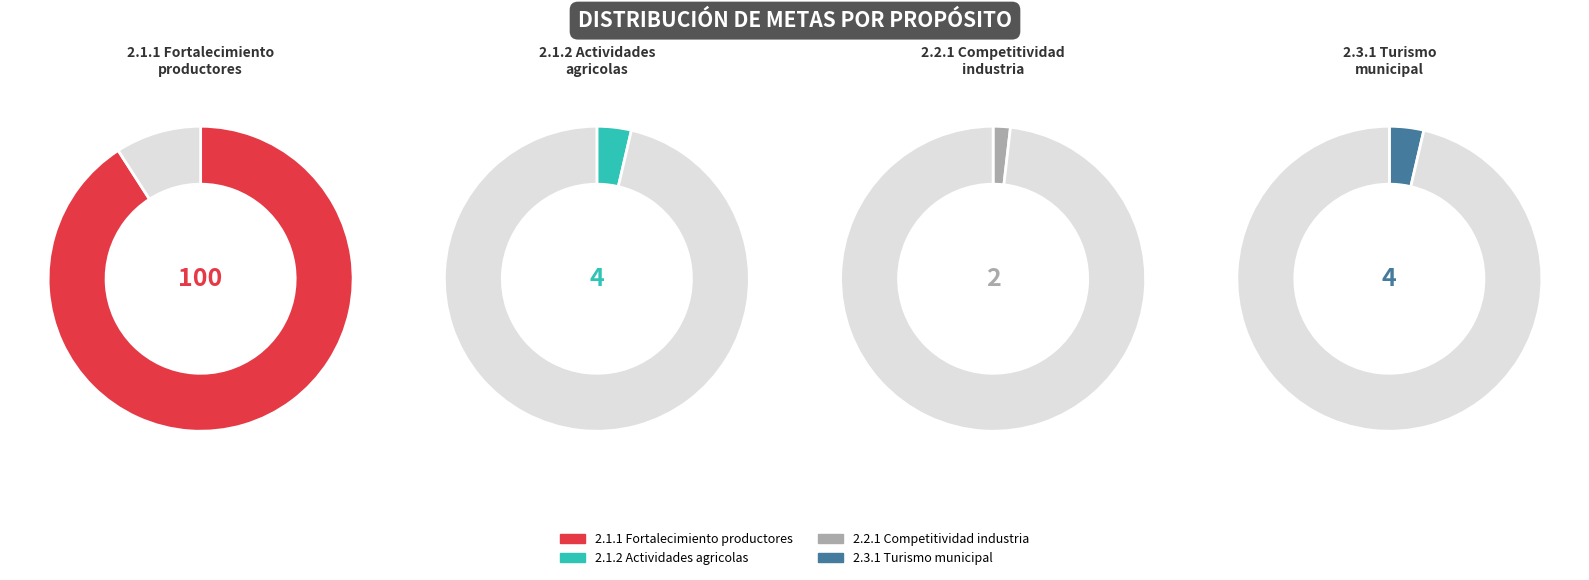

What is the total percentage of 2.1.1. Fortalecimiento de los productores and 2.3.1. Promover el turismo?

94.5%